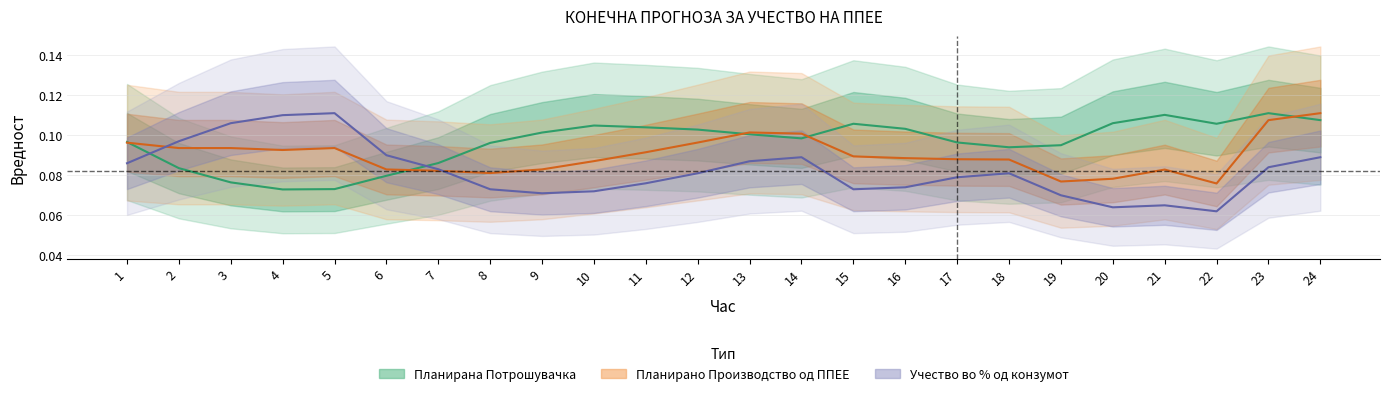

Where is the first local maximum for Планирана Потрошувачка?

10